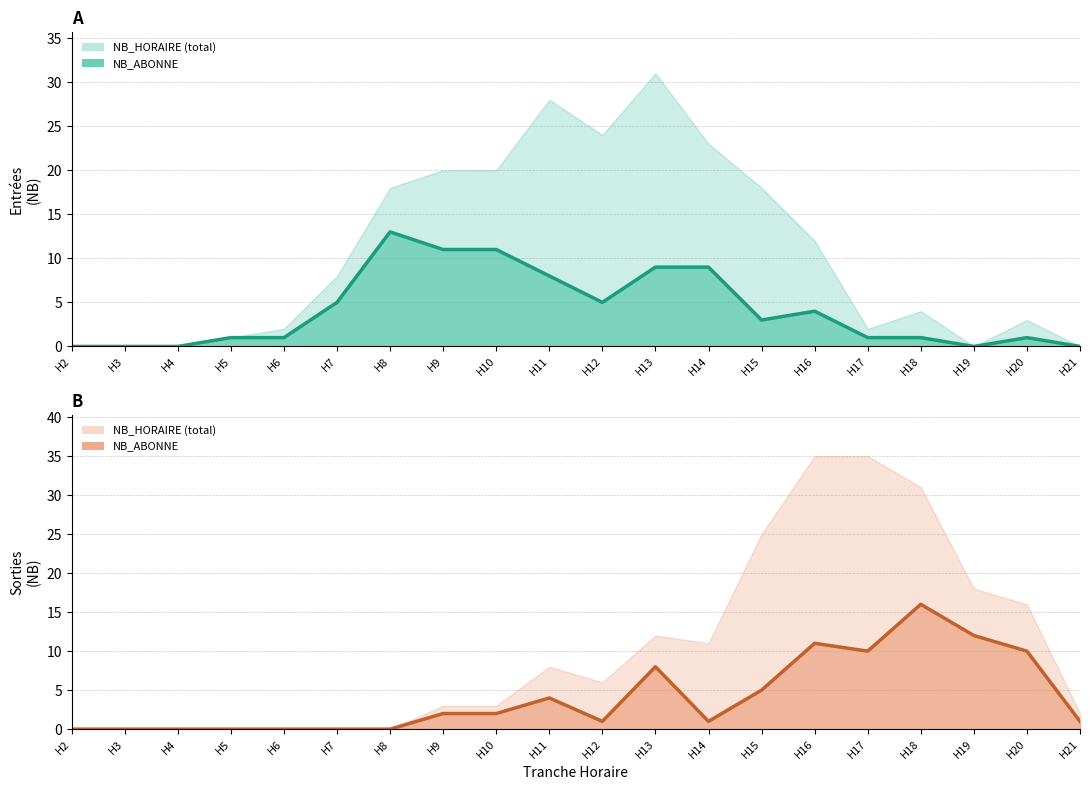

After their last crossing, which series has the higher values: ENTREES_NB_ABONNE or SORTIES_NB_ABONNE?

SORTIES_NB_ABONNE